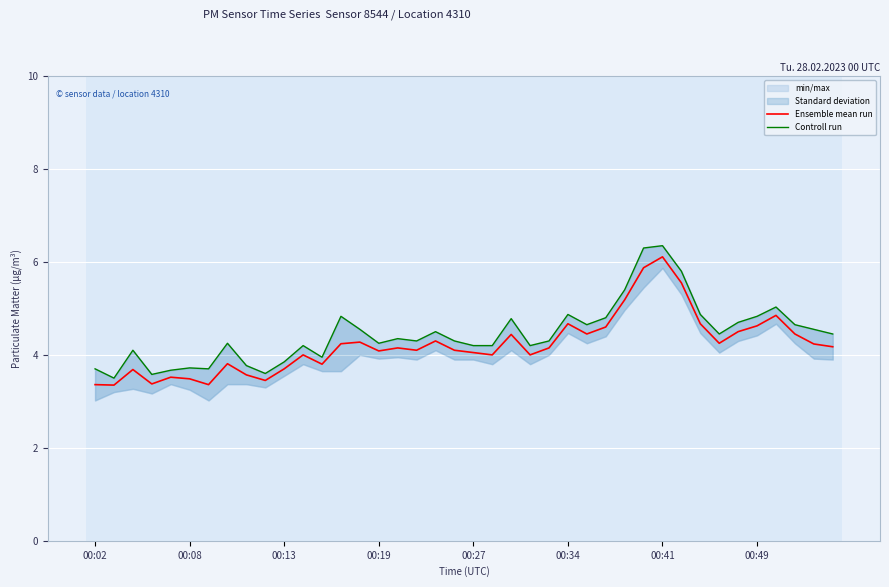

How many categories are shown in the chart?

40